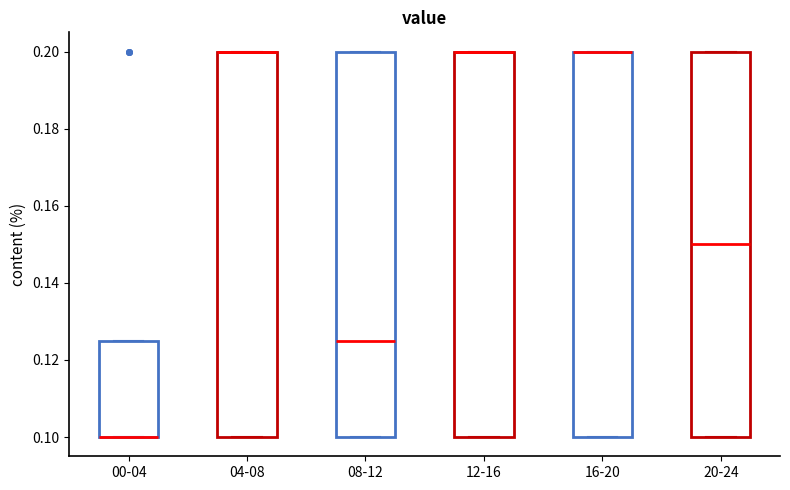

Reading left to right, transcribe this box plot: for each box, give where its median line is, the range the box spans, and where its two whiskers end, as read against the y-axis. The values are not printed on the chart, so give them approximately, as read against the axis.

00-04: median 0.100 (drawn on the box's lower edge), box 0.100 to 0.126, whiskers 0.100 to 0.126
04-08: median 0.200 (drawn on the box's upper edge), box 0.100 to 0.200, whiskers 0.100 to 0.200
08-12: median 0.126, box 0.100 to 0.200, whiskers 0.100 to 0.200
12-16: median 0.200 (drawn on the box's upper edge), box 0.100 to 0.200, whiskers 0.100 to 0.200
16-20: median 0.200 (drawn on the box's upper edge), box 0.100 to 0.200, whiskers 0.100 to 0.200
20-24: median 0.150, box 0.100 to 0.200, whiskers 0.100 to 0.200